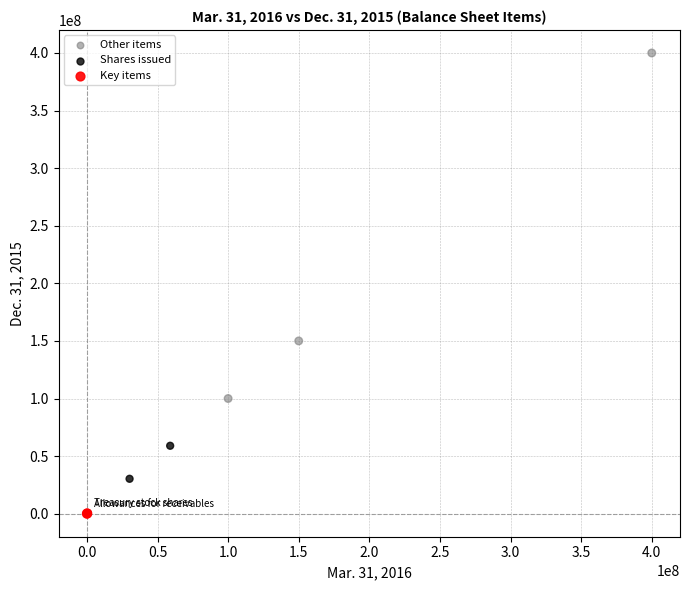

Which series has the largest Y range (max minus min)?

Other items